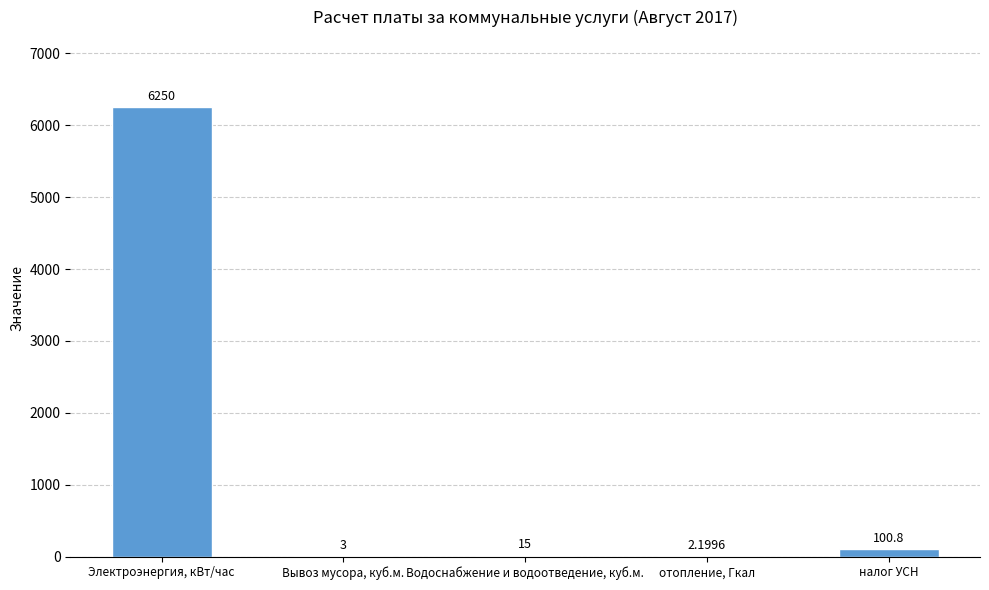

What is the sum of all values?

6371.0